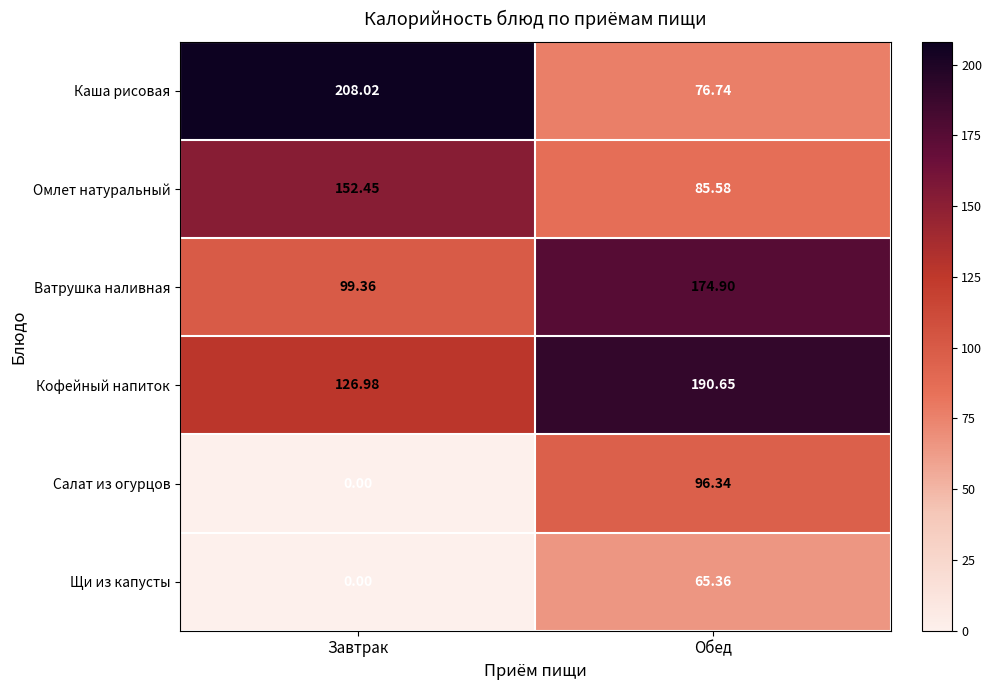

Is the value of Салат из огурцов at Обед greater than the value of Каша рисовая at Обед?

Yes